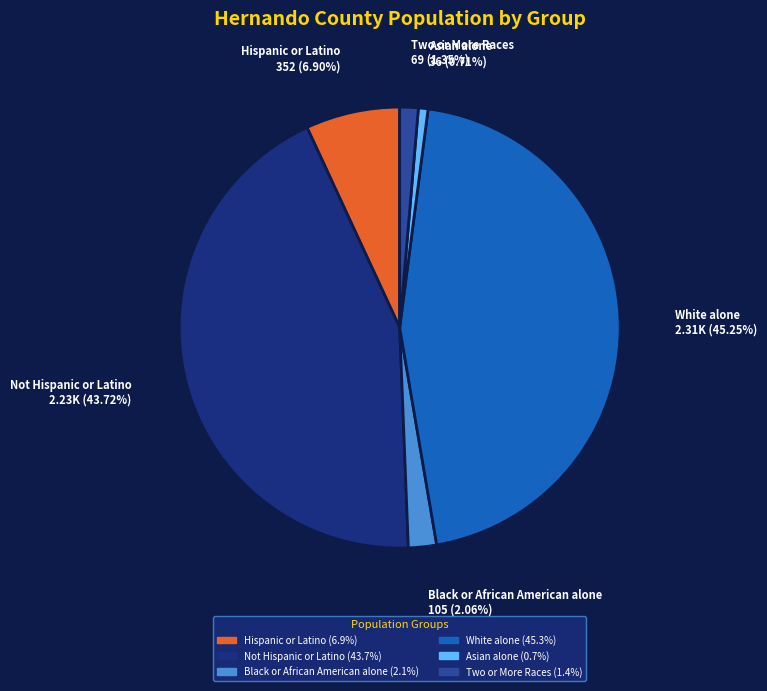

What is the largest slice in the pie chart?

White alone